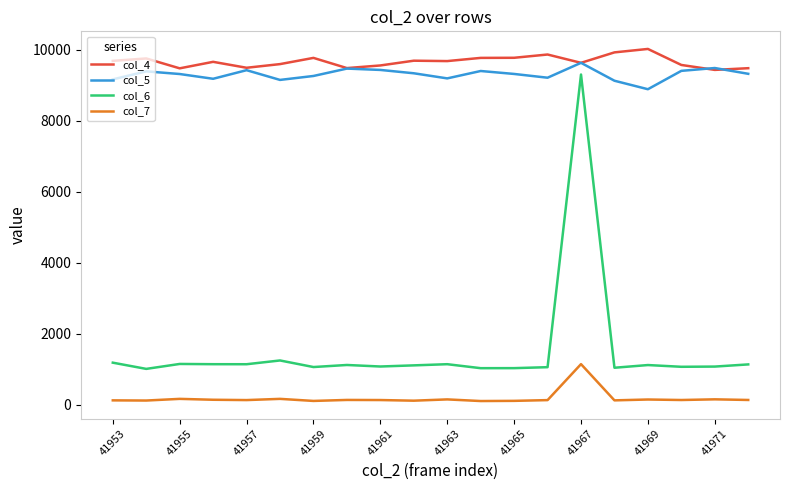

How many values in the col_6 series are below 1121?

10